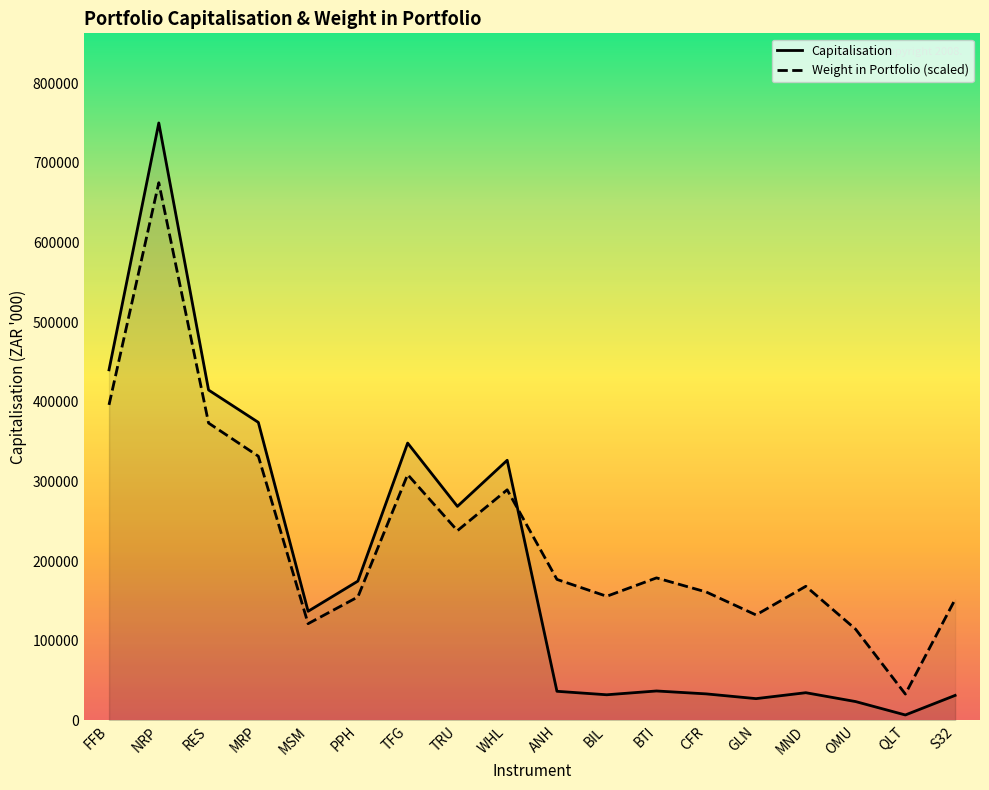

Does the chart have visible grid lines?

No